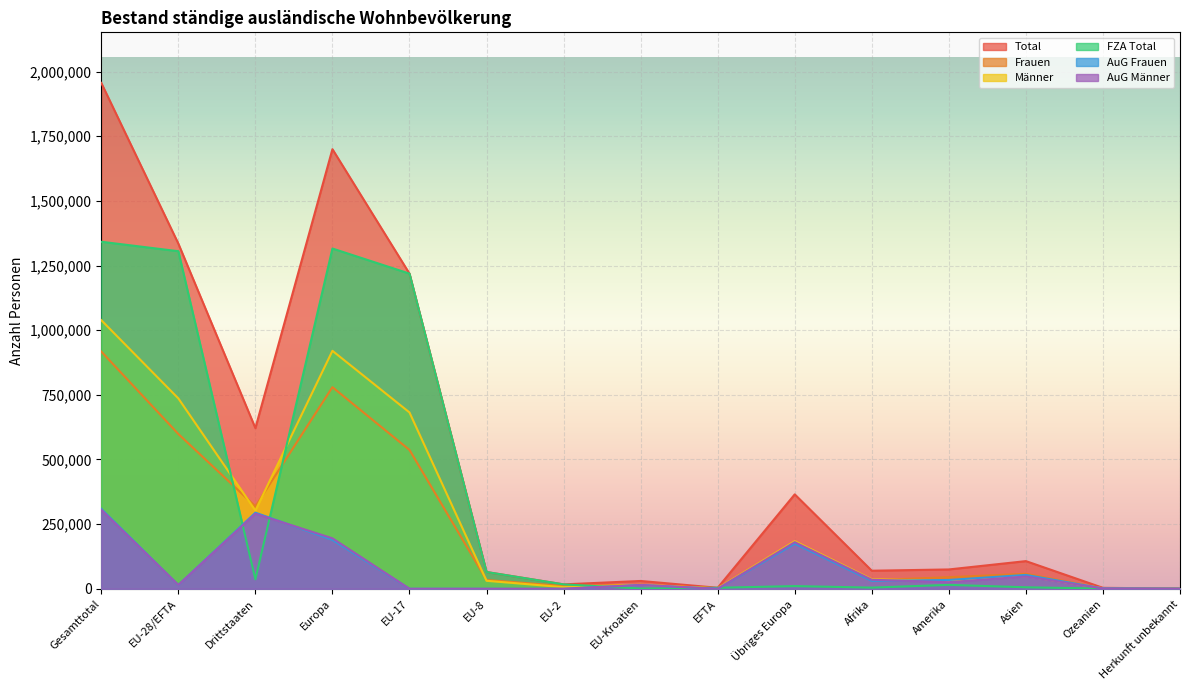

What is the total value across all series at EU-8?

194583